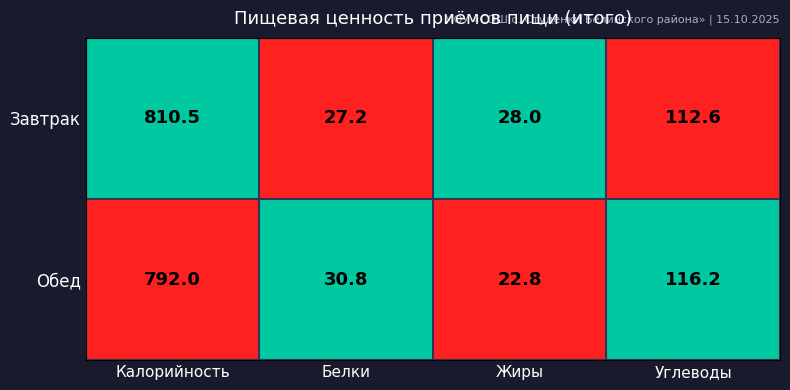

Is it true that Завтрак equals 112.6 at Углеводы?

True